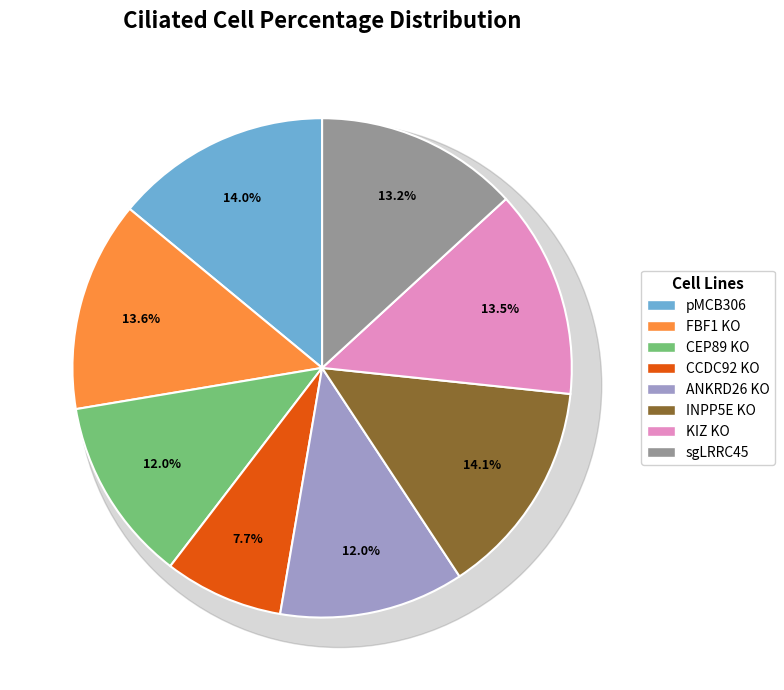

To the nearest percent, what portion does pMCB306 represent?

14%